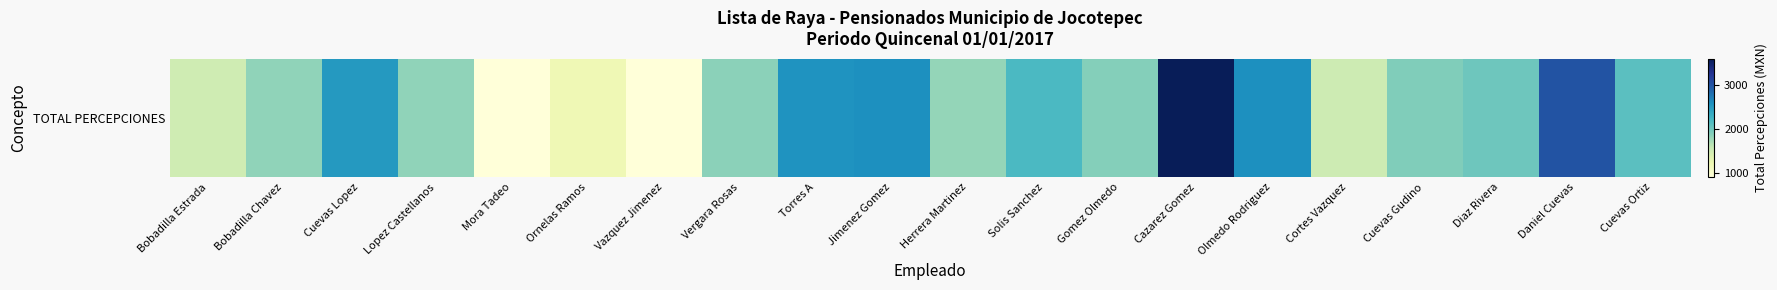

What is the change in value from Torres A to Cazarez Gomez?

+1030